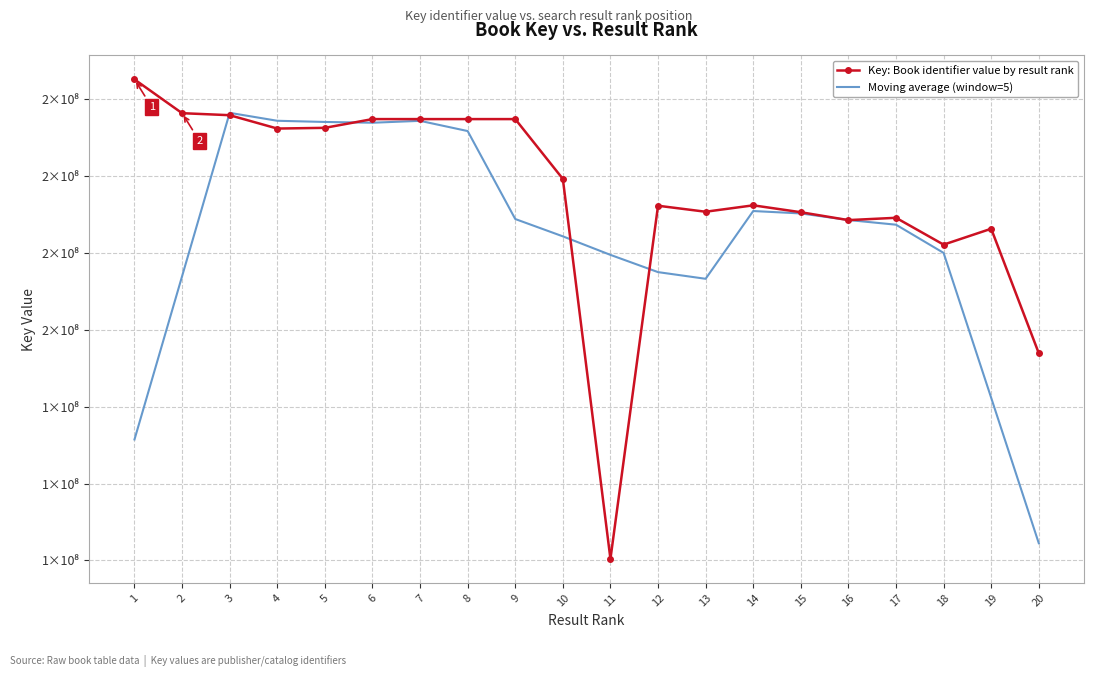

What is the spread (max minus min) of values at 2?

42425188.6